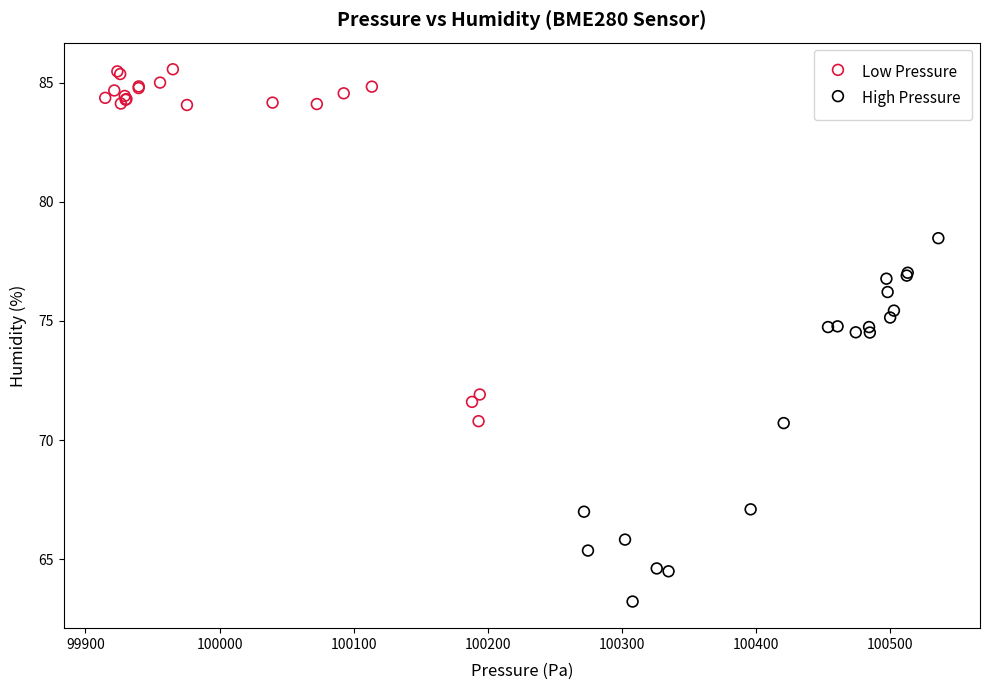

Which series contains the lowest Y value?

High Pressure